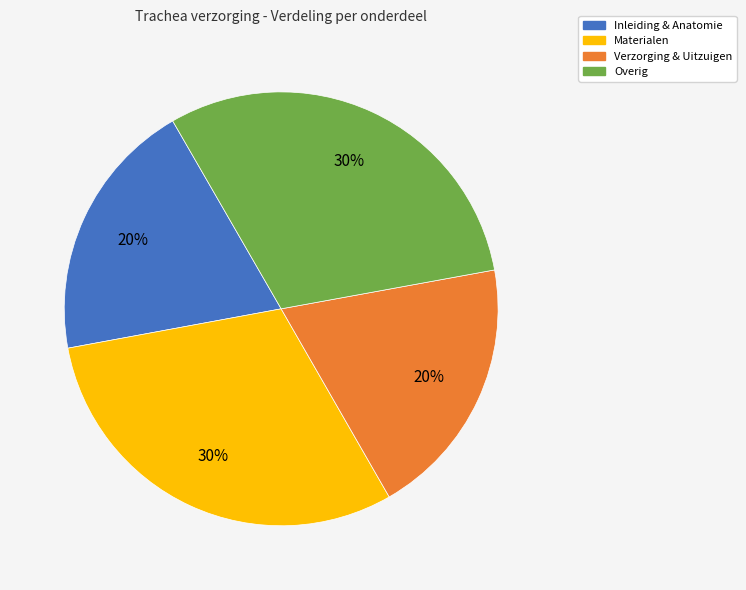

To the nearest percent, what is the average slice percentage?

25%